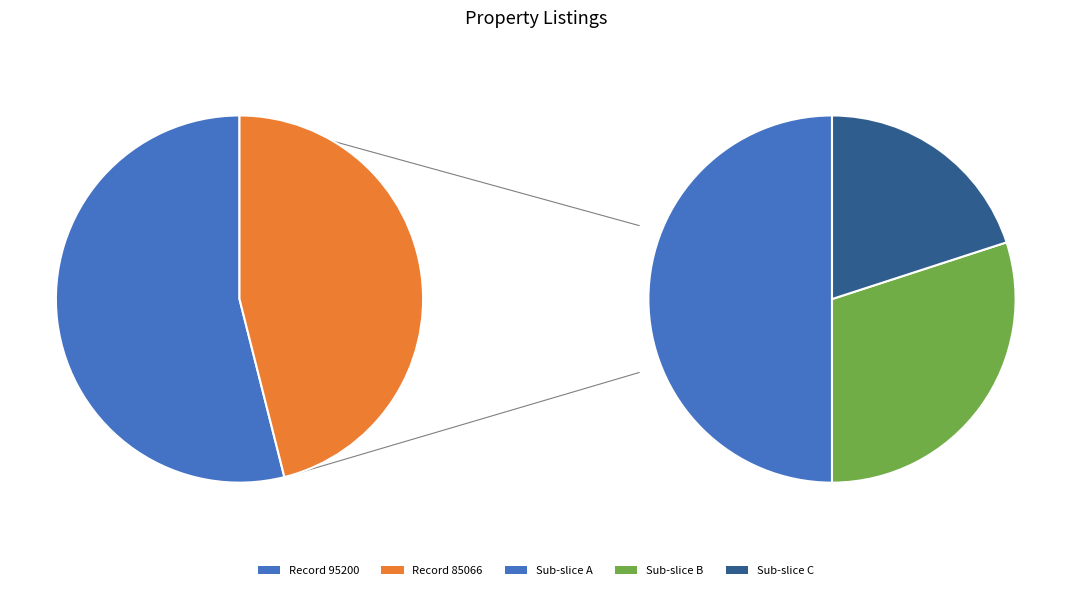

How many segments does this pie chart have?

2